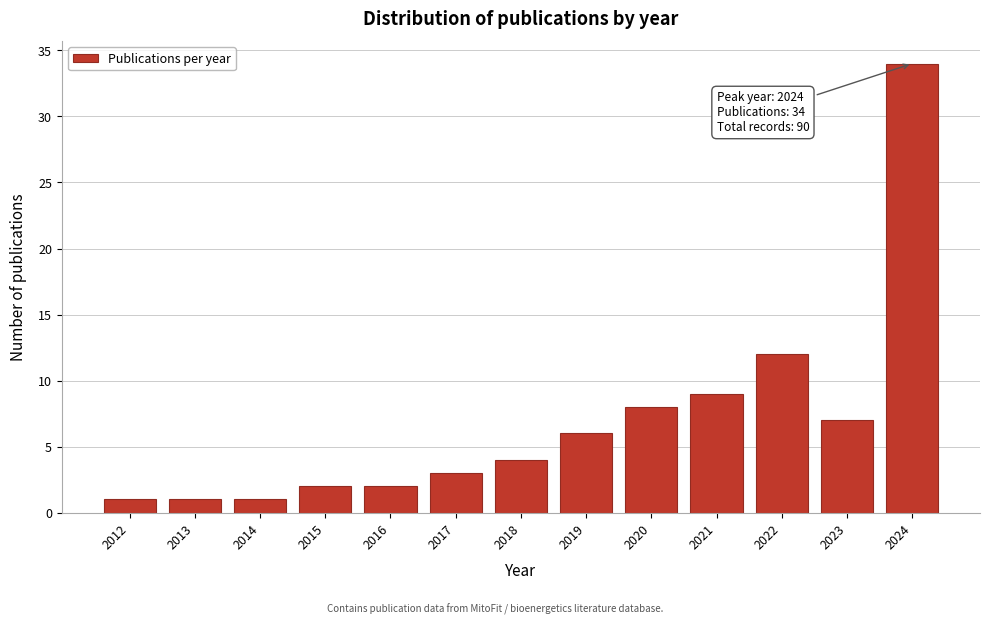

Reading left to right, list all the values displayed in this chart.

2012=1	2013=1	2014=1	2015=2	2016=2	2017=3	2018=4	2019=6	2020=8	2021=9	2022=12	2023=7	2024=34